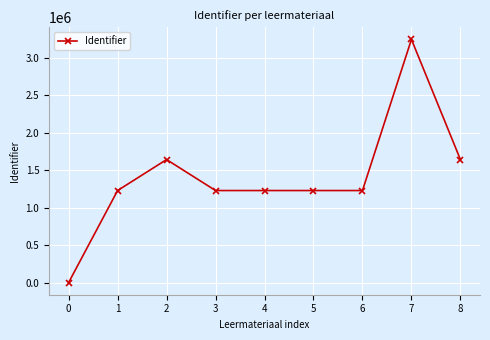

What is the difference between the maximum and minimum values?

3244526